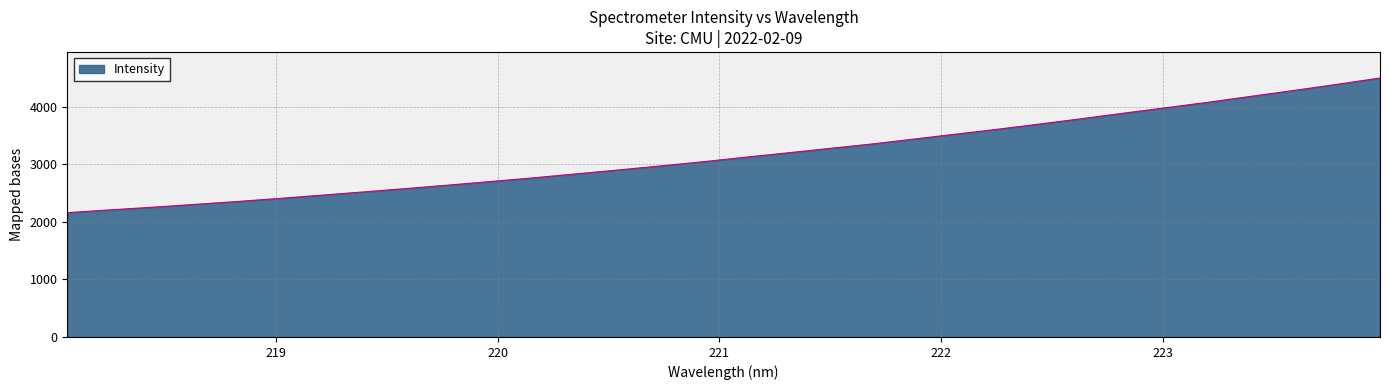

Count the number of categories in the chart.

32